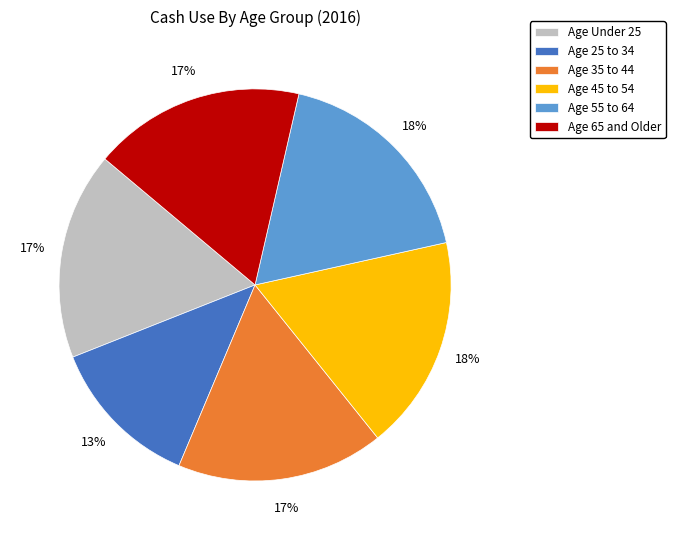

What percentage is the Age 65 and Older slice, to the nearest percent?

17%